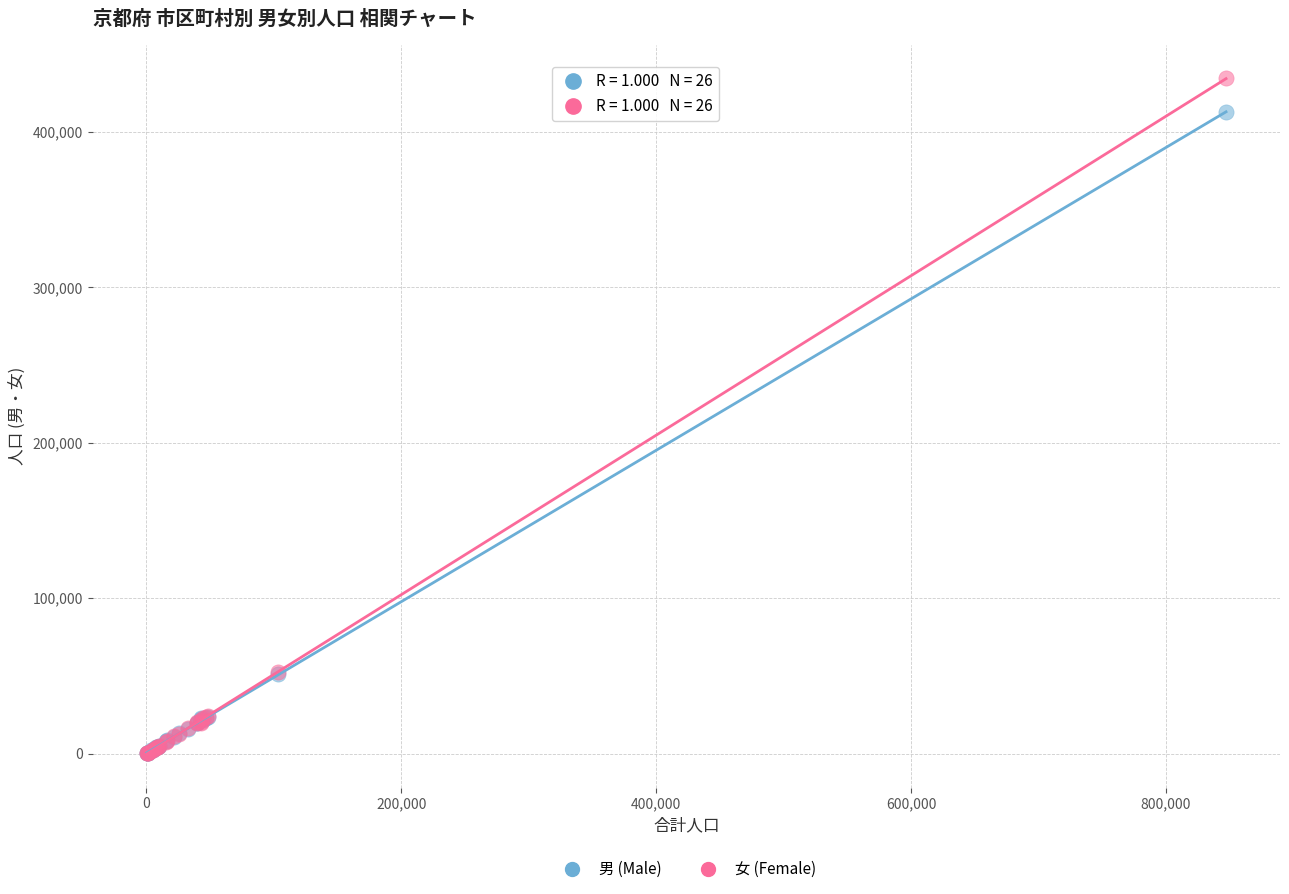

What are all the series names shown in the legend?

男 (Male), 女 (Female)